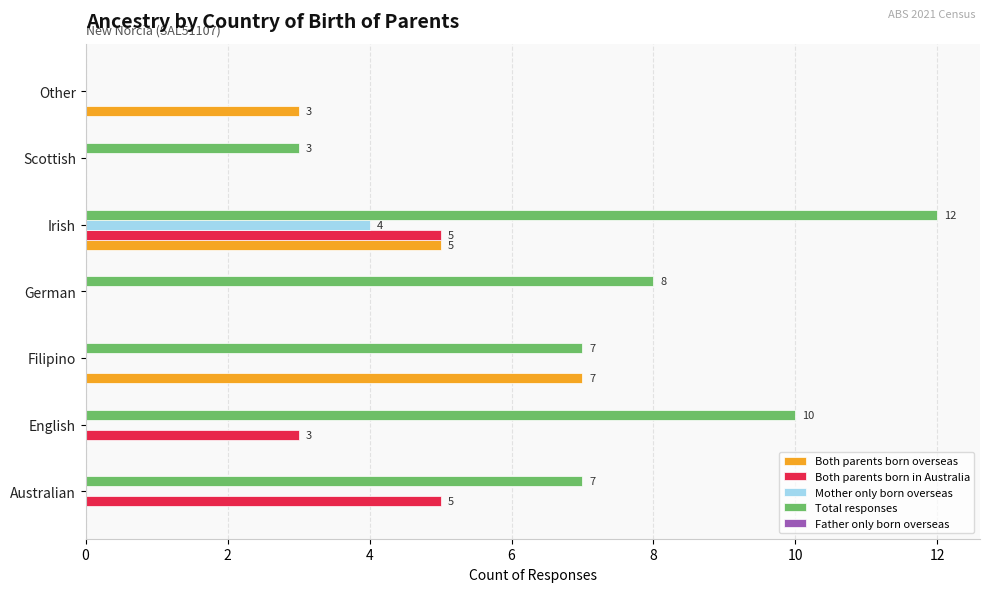

At which category is the sum across all series the highest?

Irish